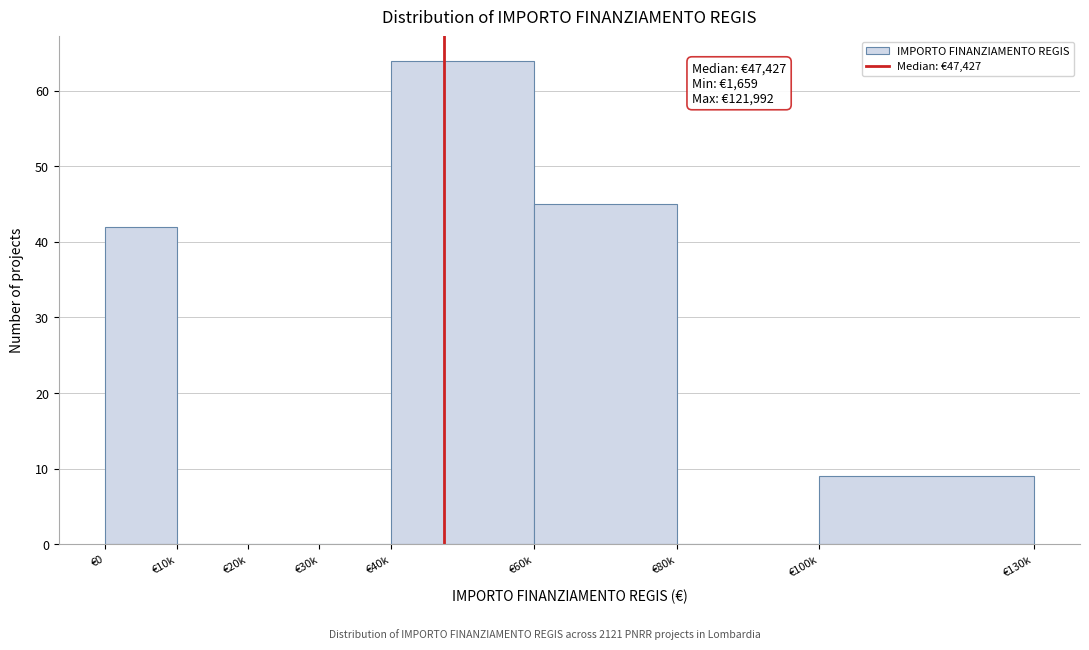

Reading left to right, what are all the values shown in this chart?

€0=42	€10k=0	€20k=0	€30k=0	€40k=64	€60k=45	€80k=0	€100k=9